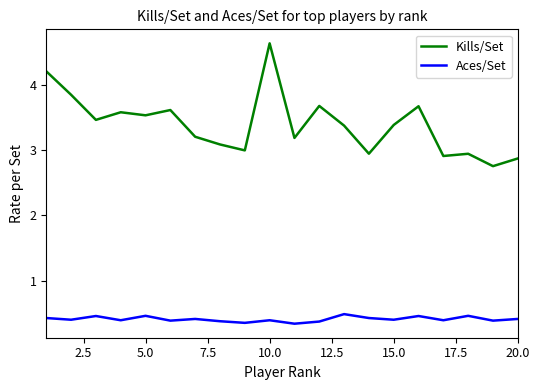

Which series has the largest range (max minus min)?

Kills/Set